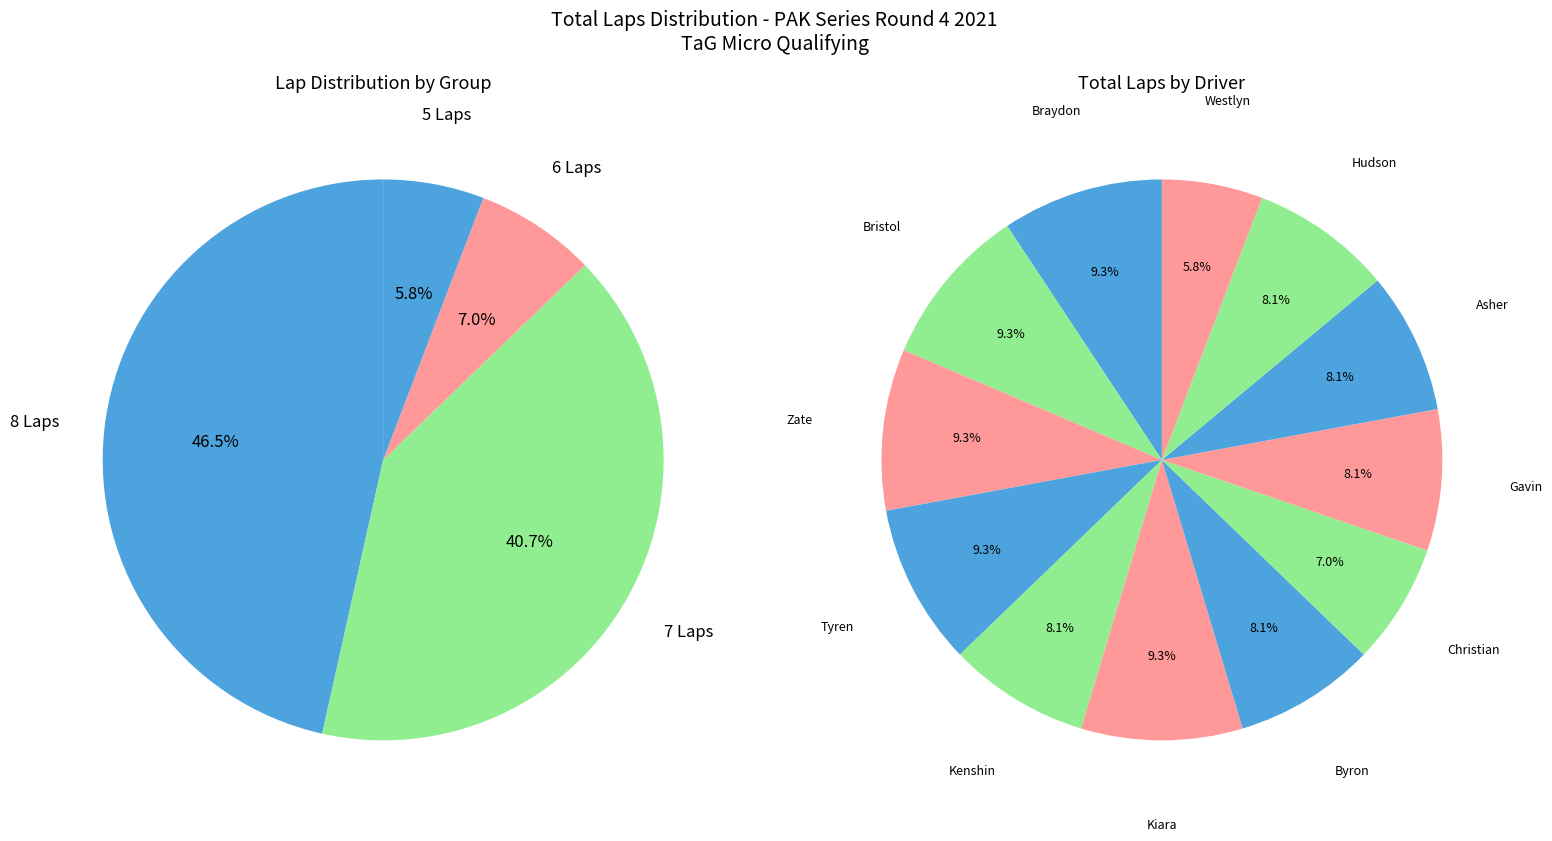

How many segments does this pie chart have?

12